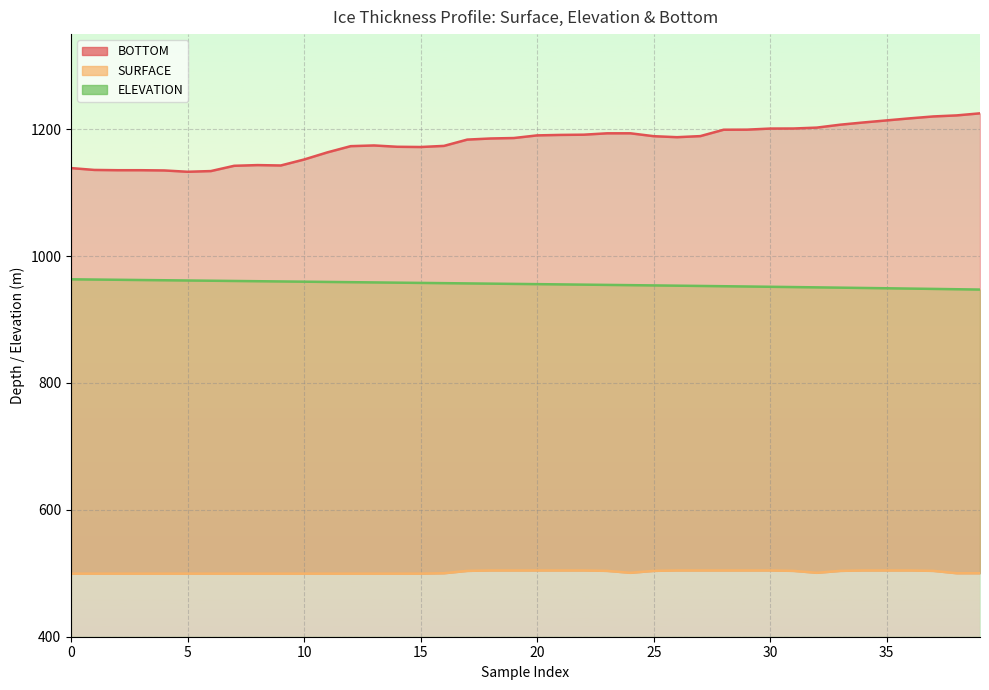

Where is ELEVATION nearest to the value 955?

22